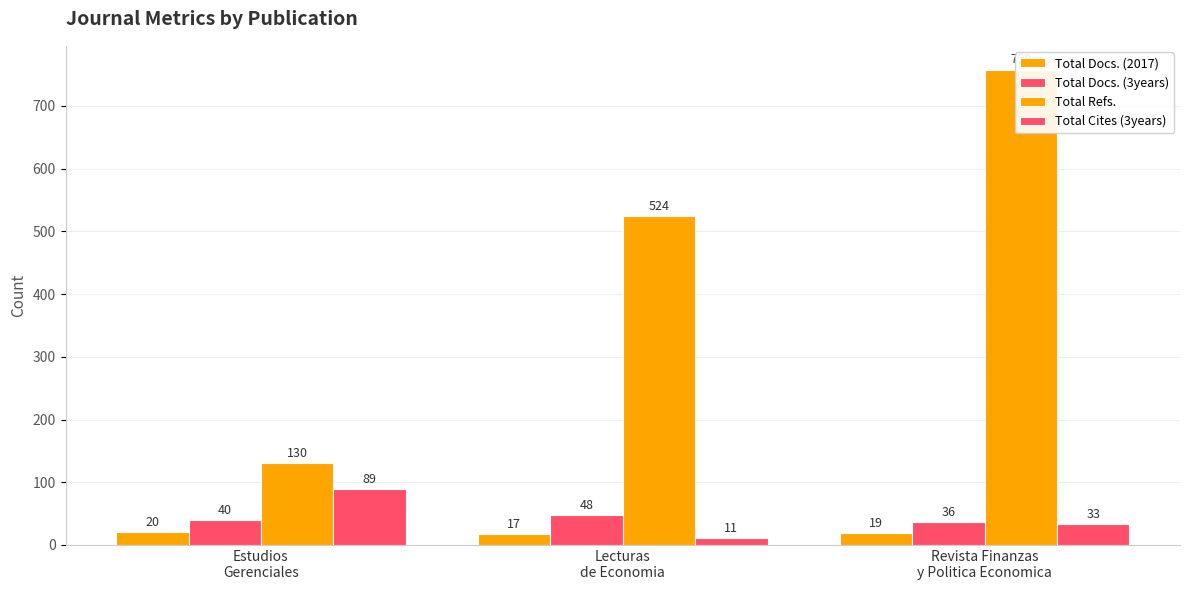

What is the difference between the second highest and minimum values in the Total Refs. series?

394